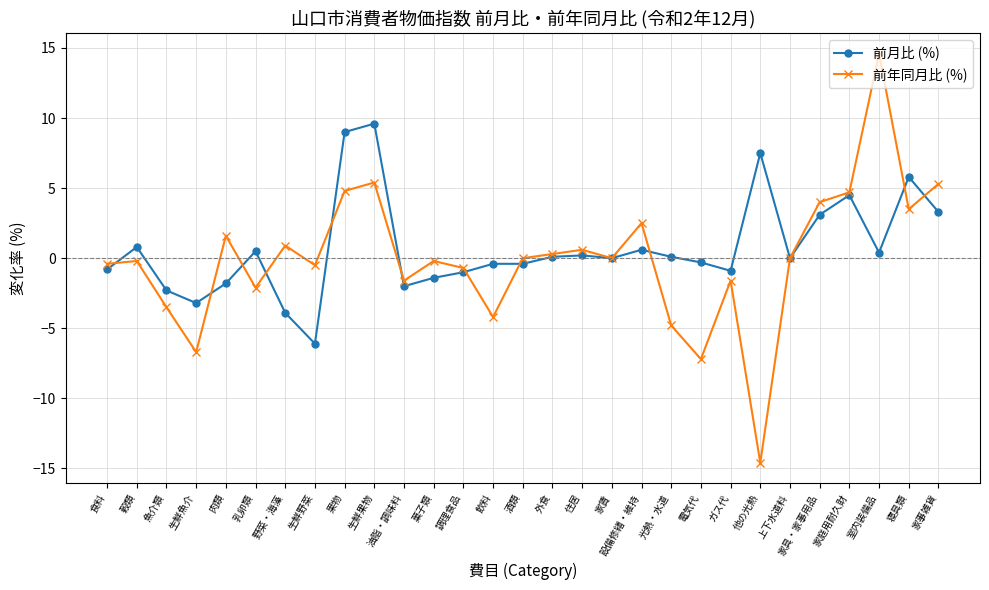

Does the chart have visible grid lines?

Yes